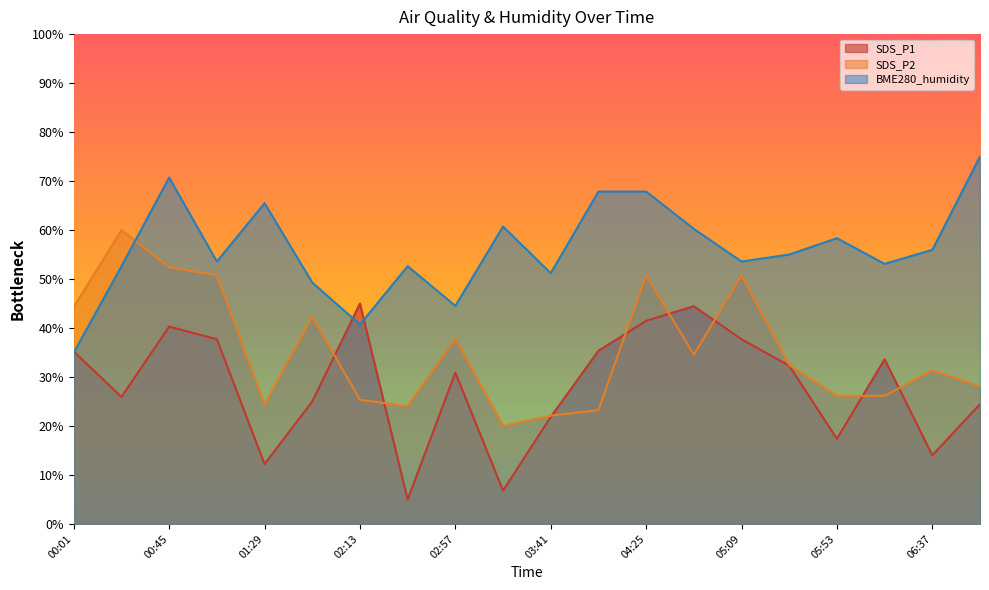

After their last crossing, which series has the higher values: SDS_P1 or BME280_humidity?

BME280_humidity